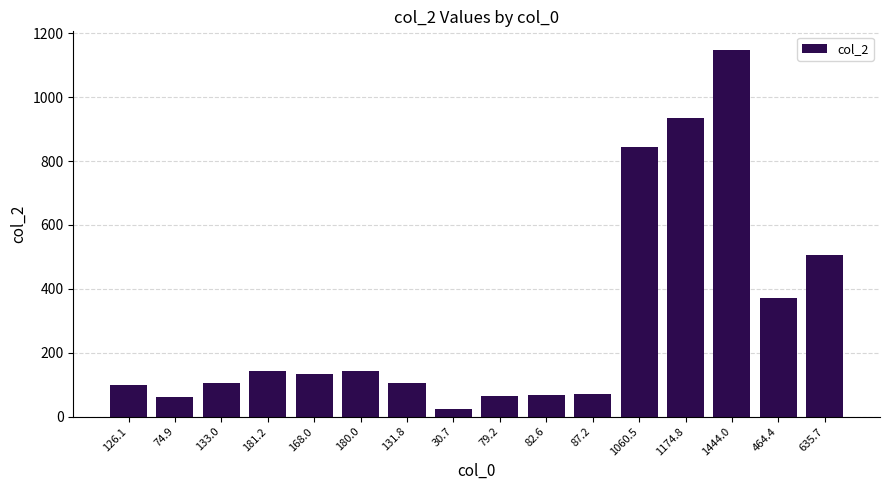

What is the change in value from 87.2 to 464.4?

+301